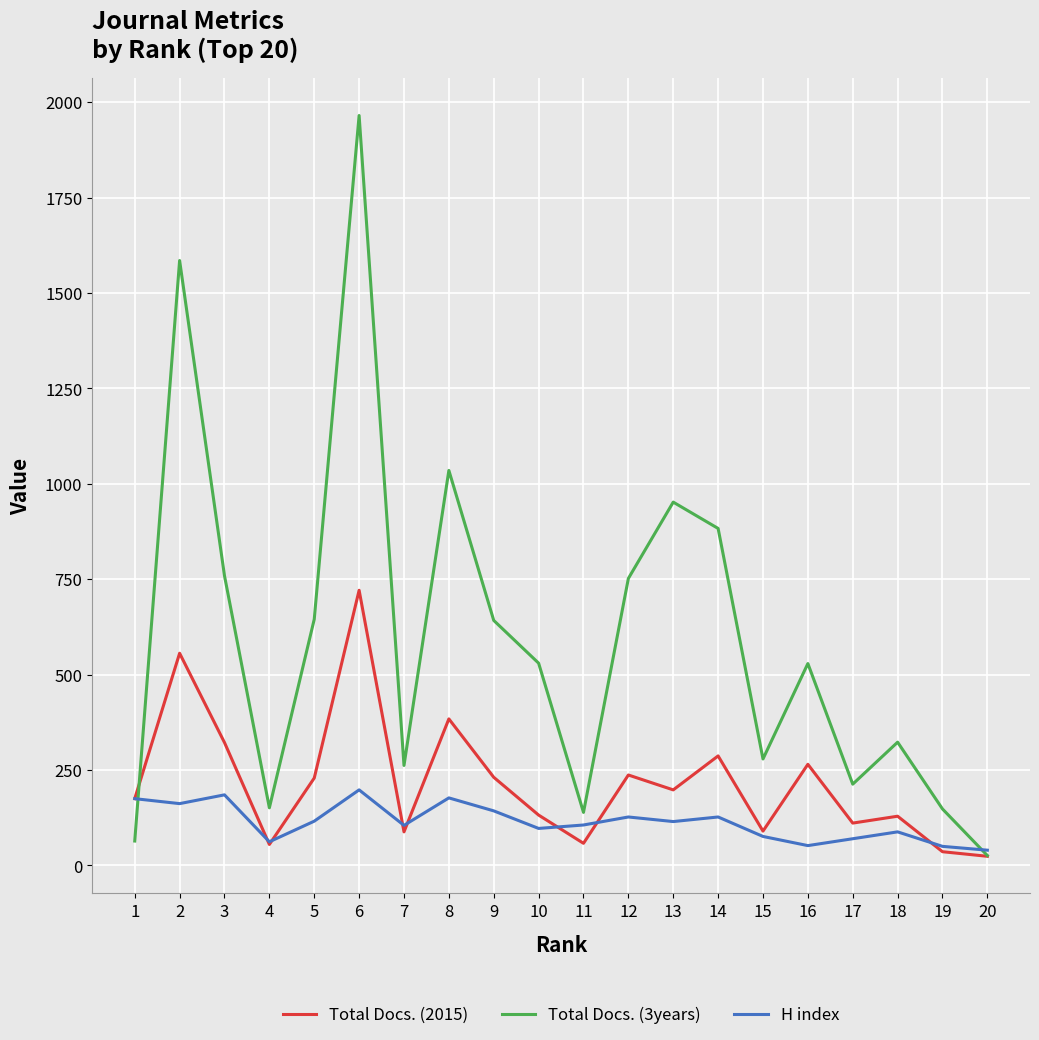

At which category is the sum across all series the highest?

6